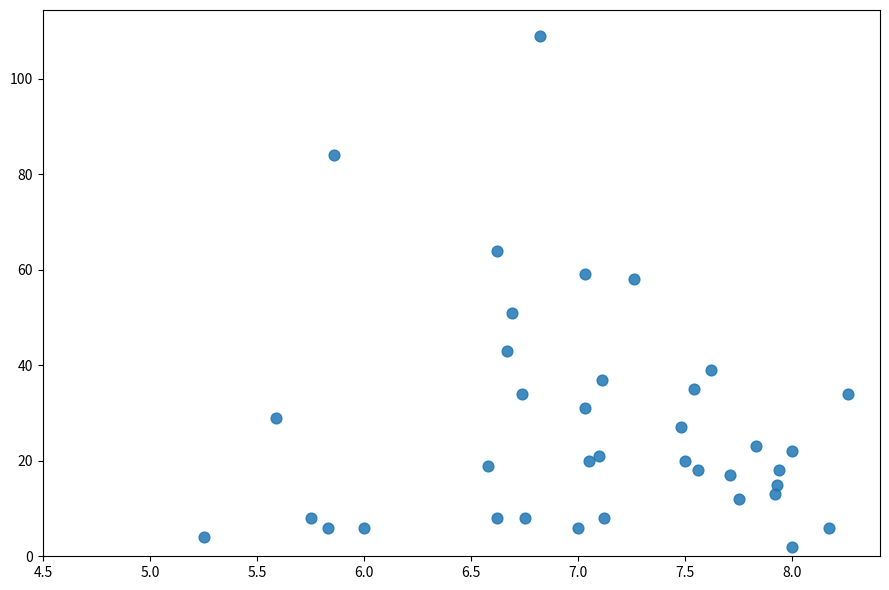

What is the range of Y values (max minus min)?

107